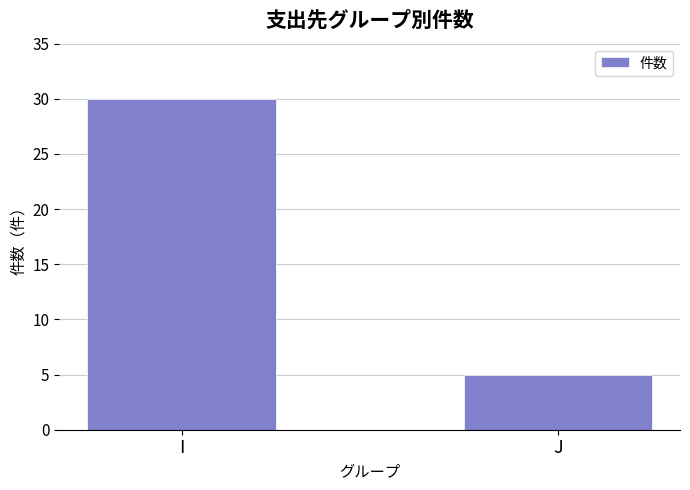

Is it true that the value at J is 2?

False